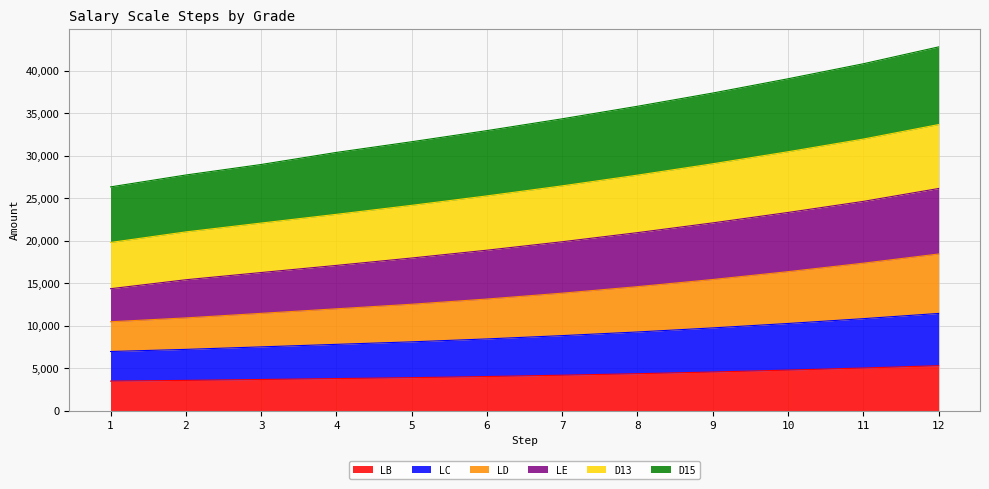

What is the minimum value for LB?

3463